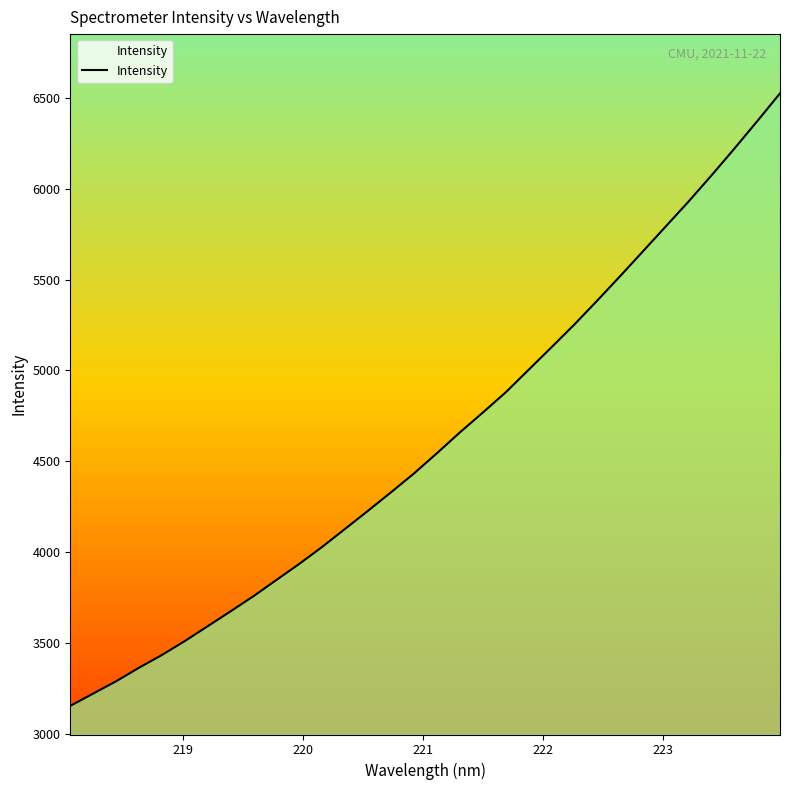

What is the maximum value shown in the chart?

6525.8